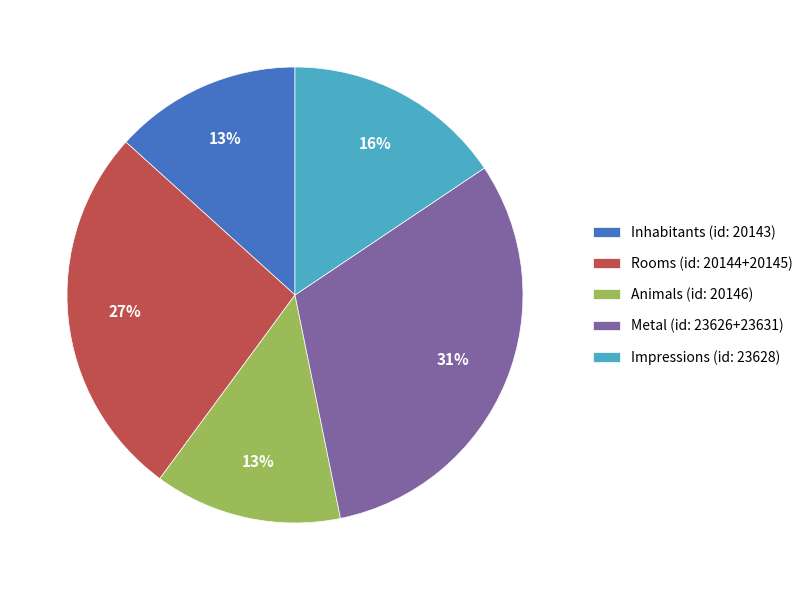

What is the largest slice in the pie chart?

Metal (id: 23626+23631)